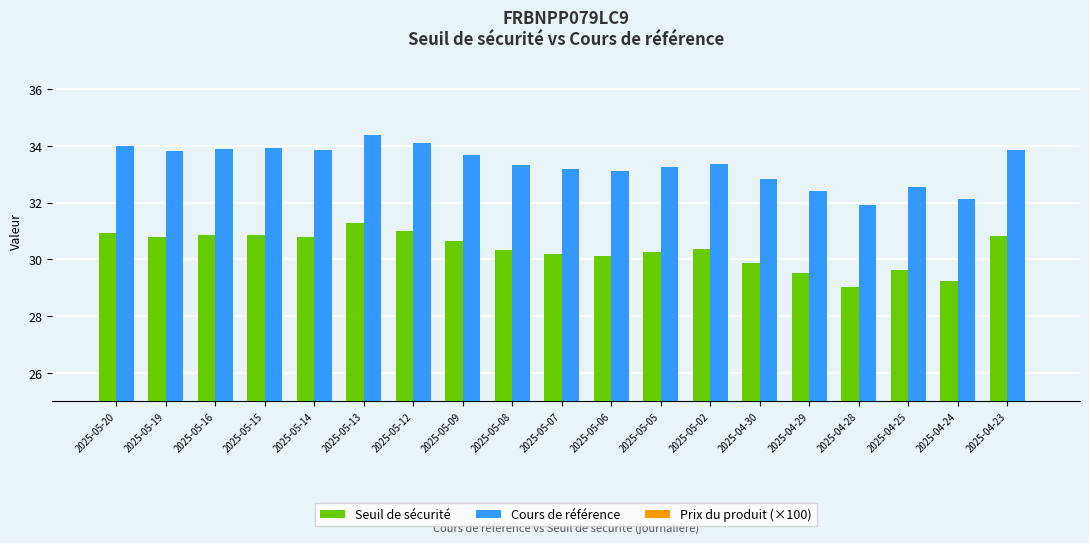

Between 2025-05-16 and 2025-05-09, which series saw the biggest shift?

Cours de référence